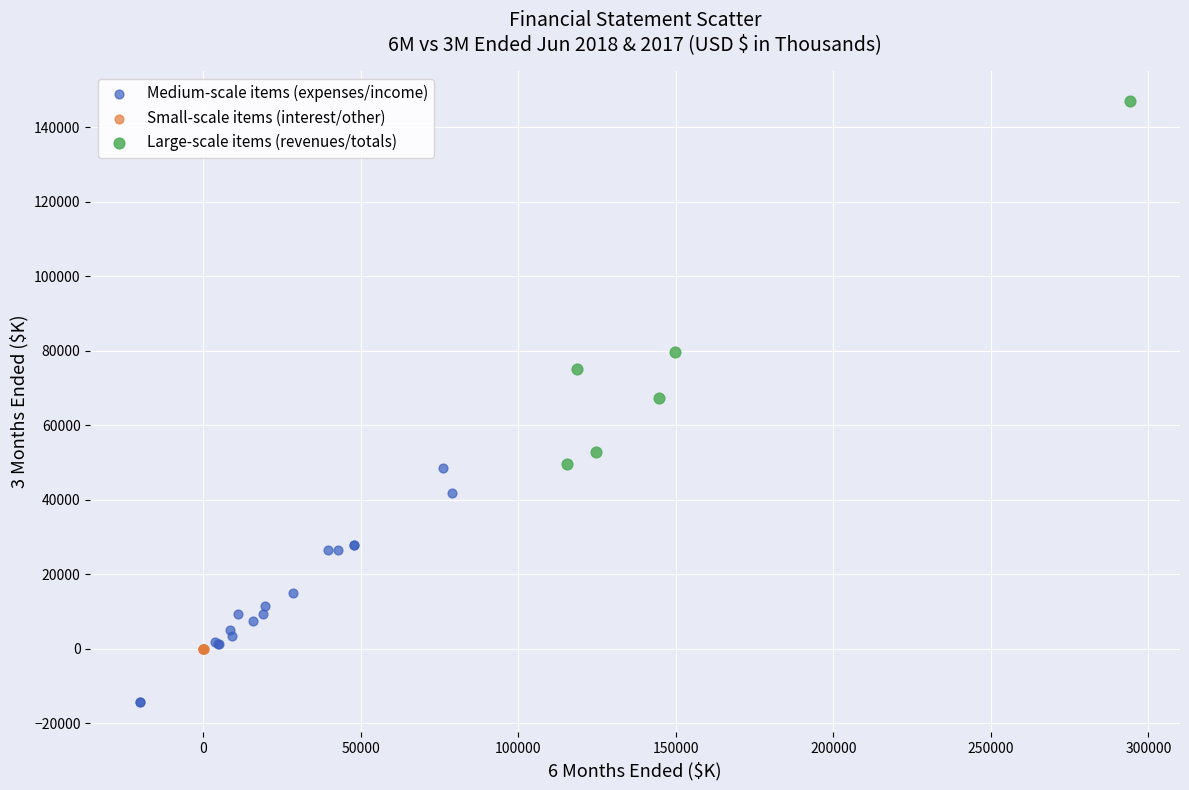

Which series reaches the maximum Y coordinate?

Large-scale items (revenues/totals)